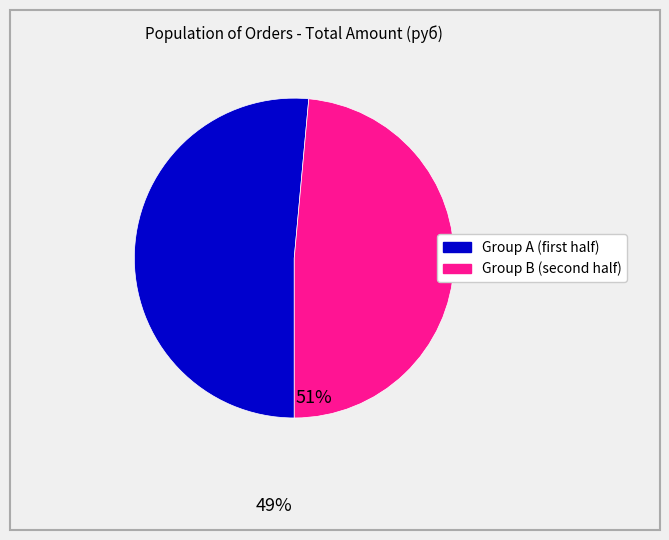

Does any single category account for the majority?

Yes